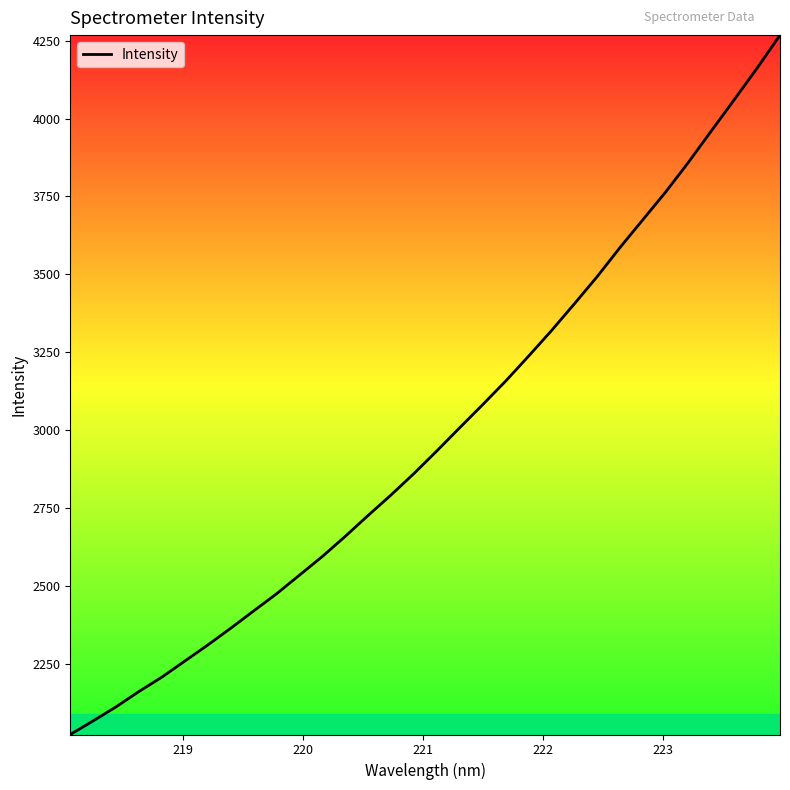

Count the number of values greater than 2932.

16